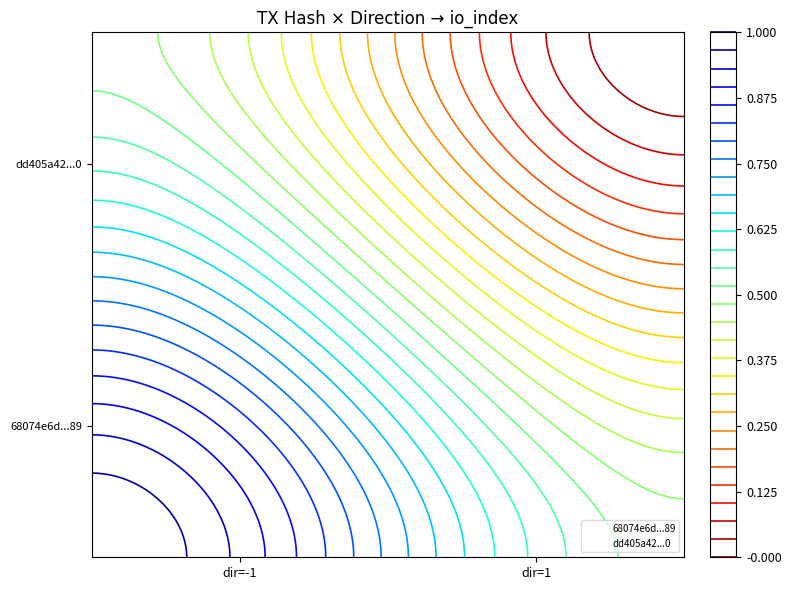

Reading left to right, what are all the values shown in this chart?

68074e6d72224f0c7c0dd3ec6f0707429ab2889: -1	1
dd405a42b3ac84564f35fb29bd784fa4bdb9ae0: 1	0